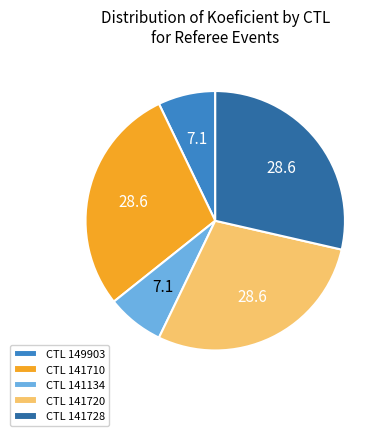

Combined, do CTL 141134 and CTL 149903 account for over 50%?

No